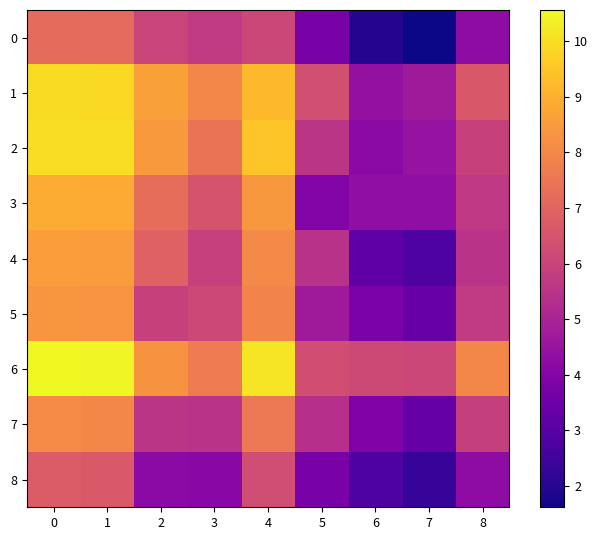

Rank the series at 7 from highest to lowest value.

6, 1, 2, 3, 5, 7, 4, 8, 0